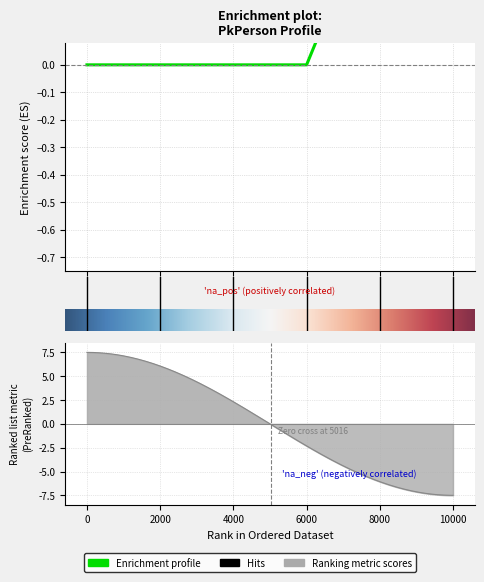

The chart shows a value of -0.3 at 21386011. True or false?

False